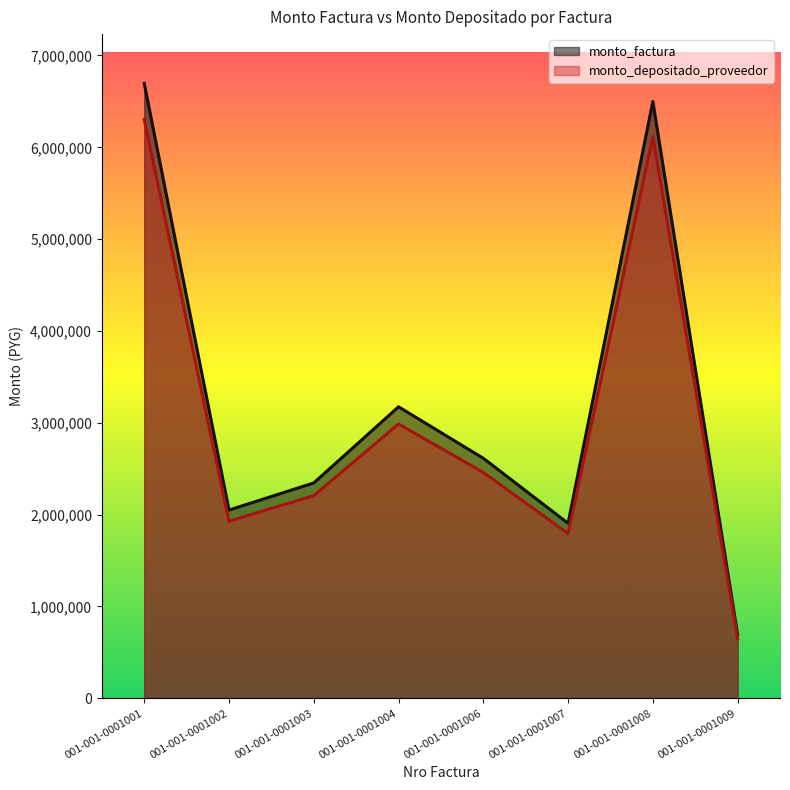

The value of monto_depositado_proveedor at 001-001-0001004 is 2987170. True or false?

True